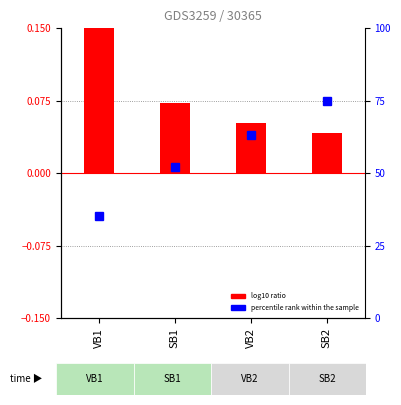

Which label corresponds to the largest value in the chart?

VB1